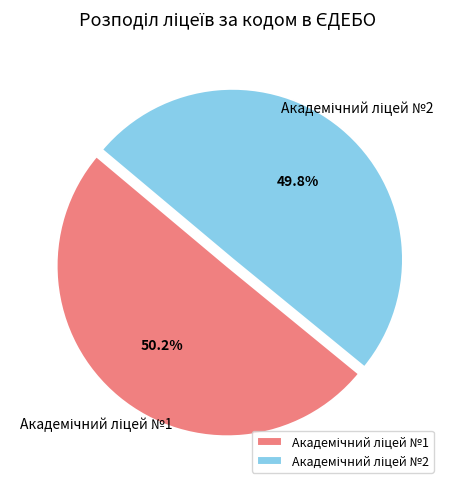

Does any single category account for the majority?

Yes